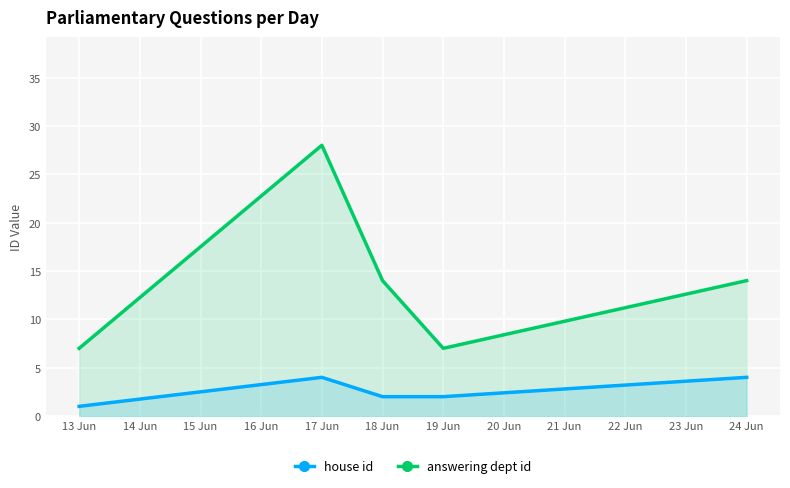

How many lines are shown in the chart?

2